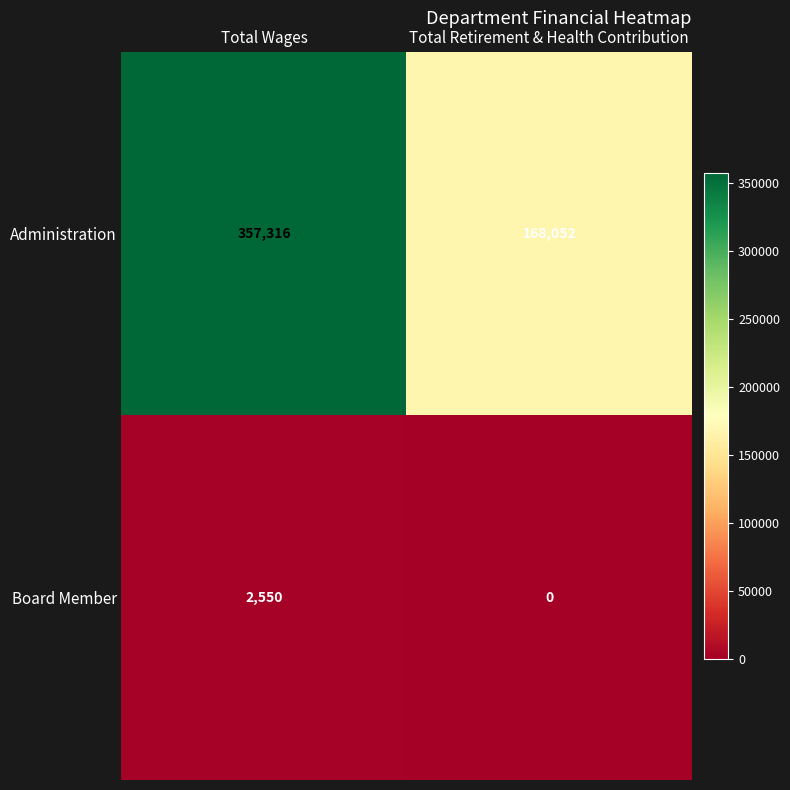

What is the difference between the maximum and minimum values in the Board Member series?

2550